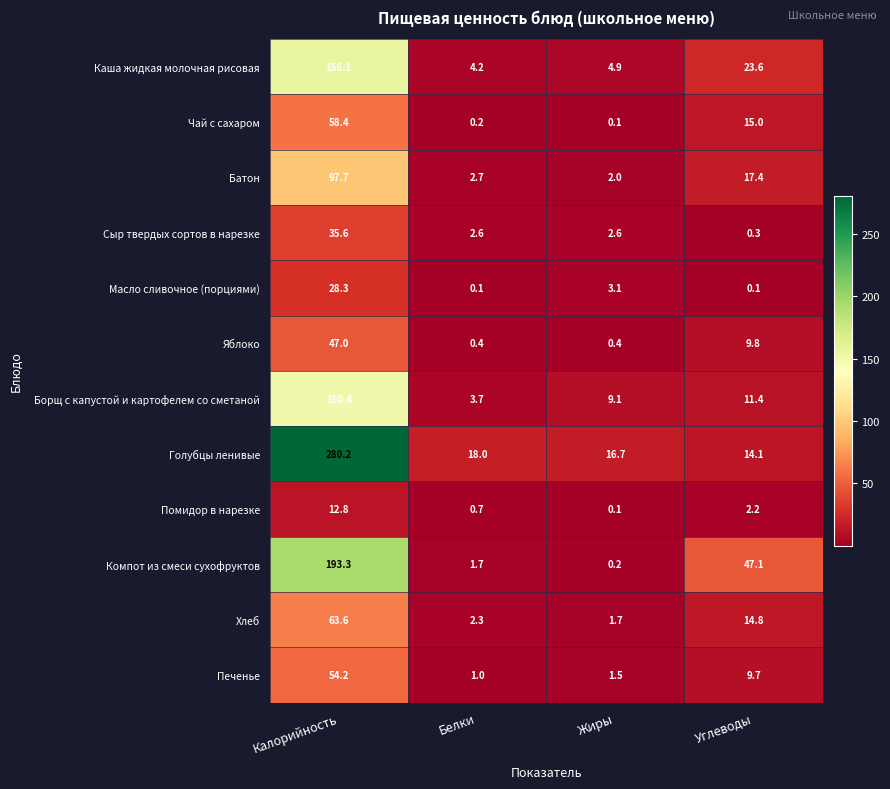

True or false: Помидор в нарезке has a value of 1.1 at Белки.

False